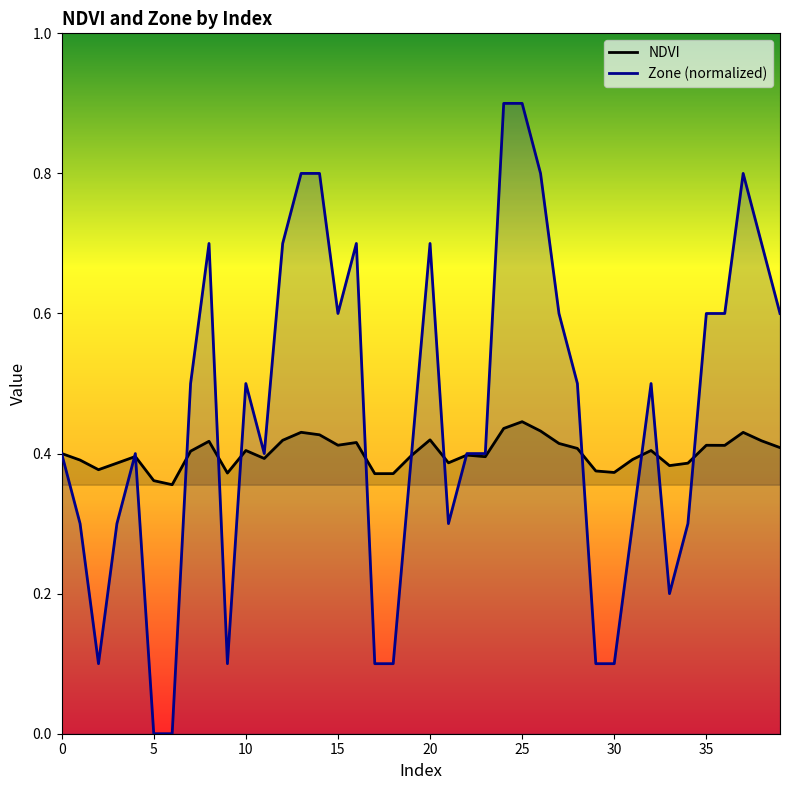

Which series has the largest range (max minus min)?

Zone (normalized)